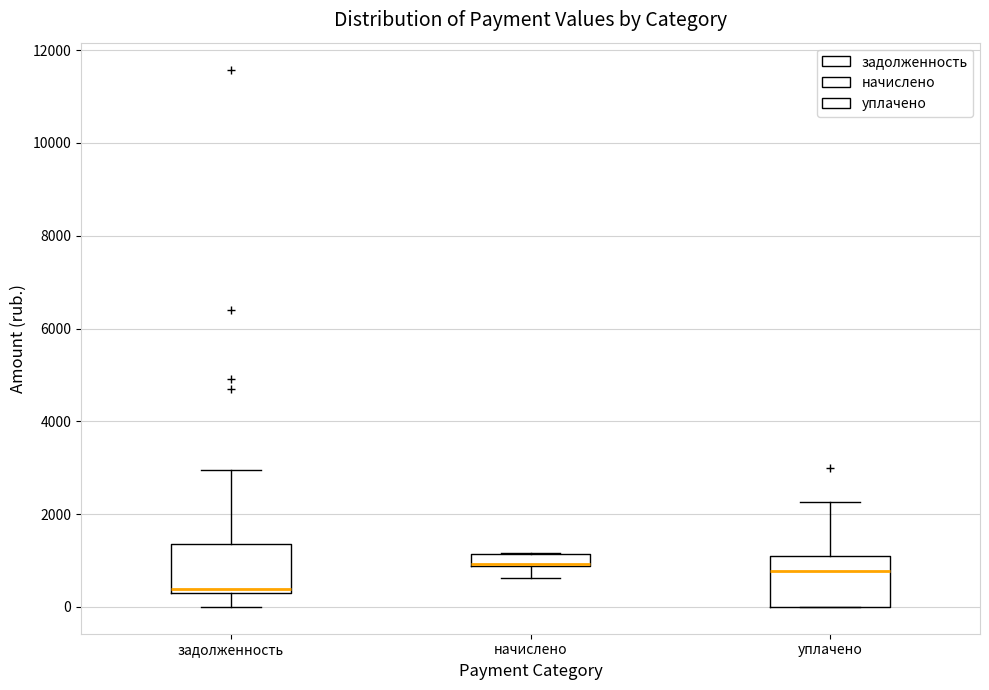

Where does the median line of the box for уплачено sit on the y-axis? The values are not printed on the chart, so give them approximately, as read against the axis.

800